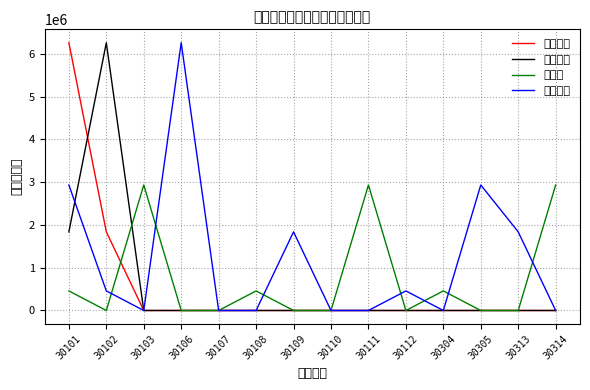

What are all the series names shown in the legend?

基本工资, 津贴补贴, 抚恤金, 生活补助